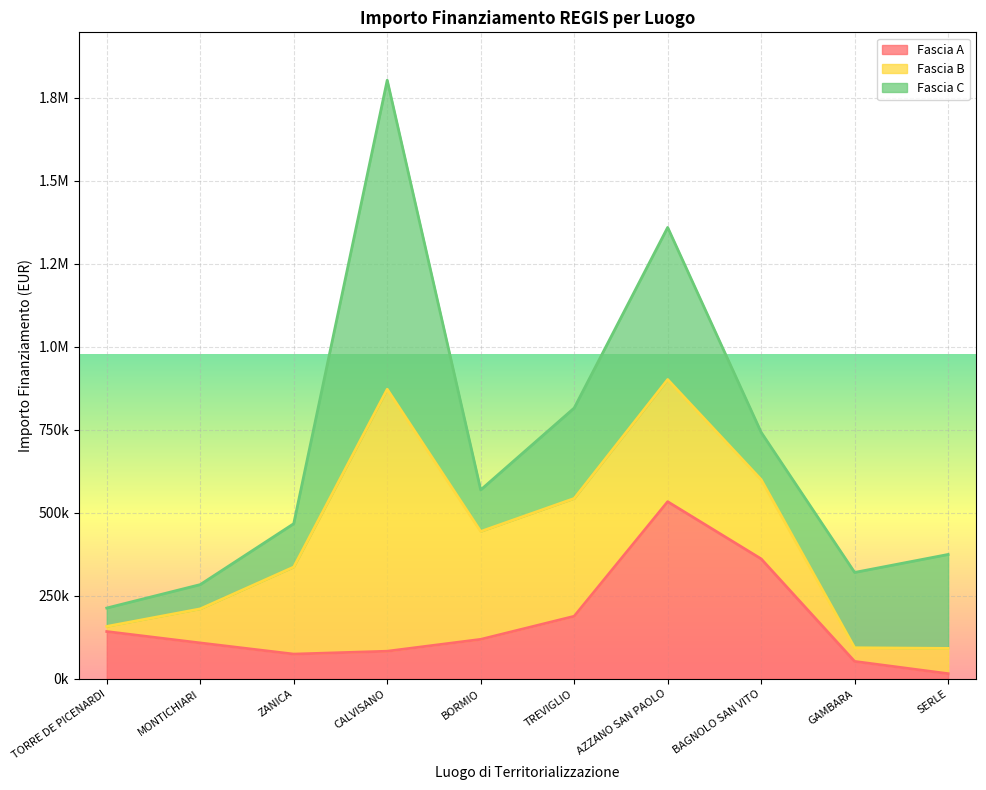

Which series ends up on top after the final intersection of Fascia A and Fascia C?

Fascia C